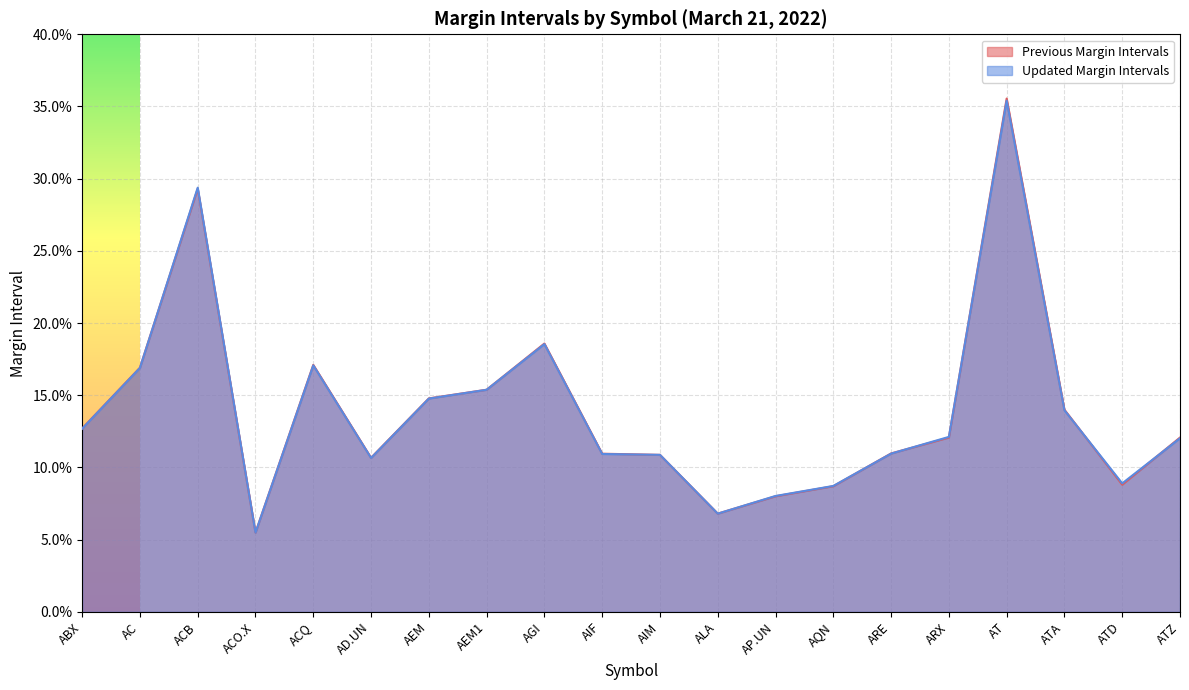

After their last crossing, which series has the higher values: Previous Margin Intervals or Updated Margin Intervals?

Previous Margin Intervals